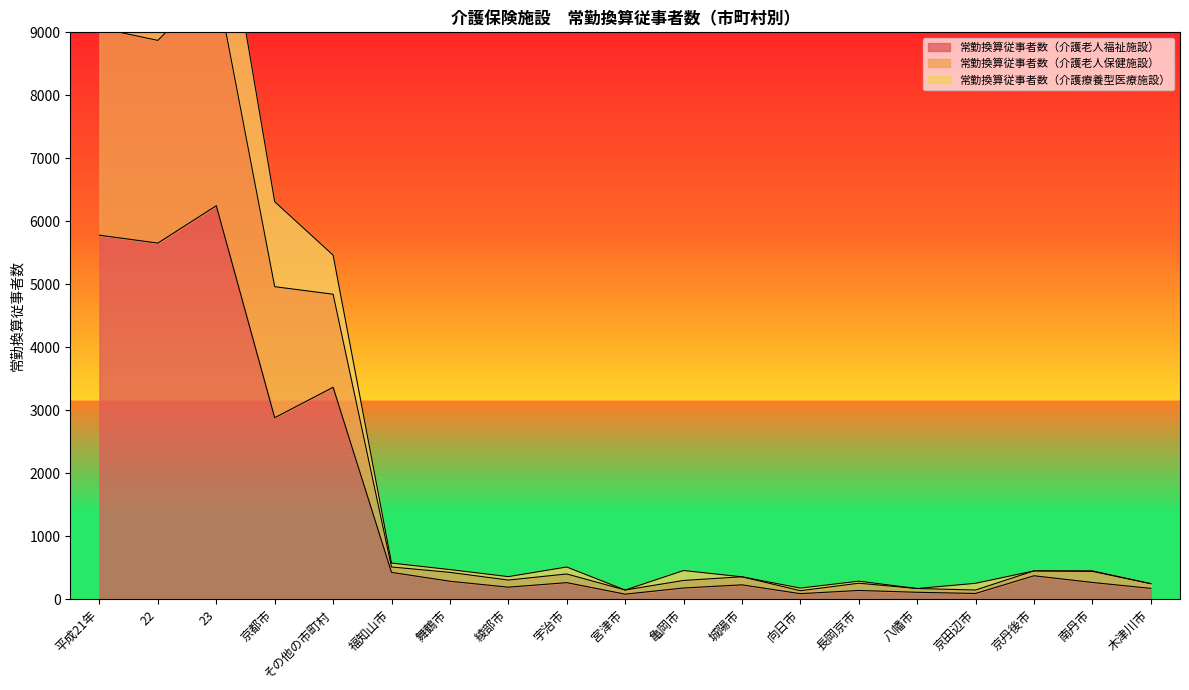

What is the highest value of the 常勤換算従事者数（介護老人福祉施設） series?

6247